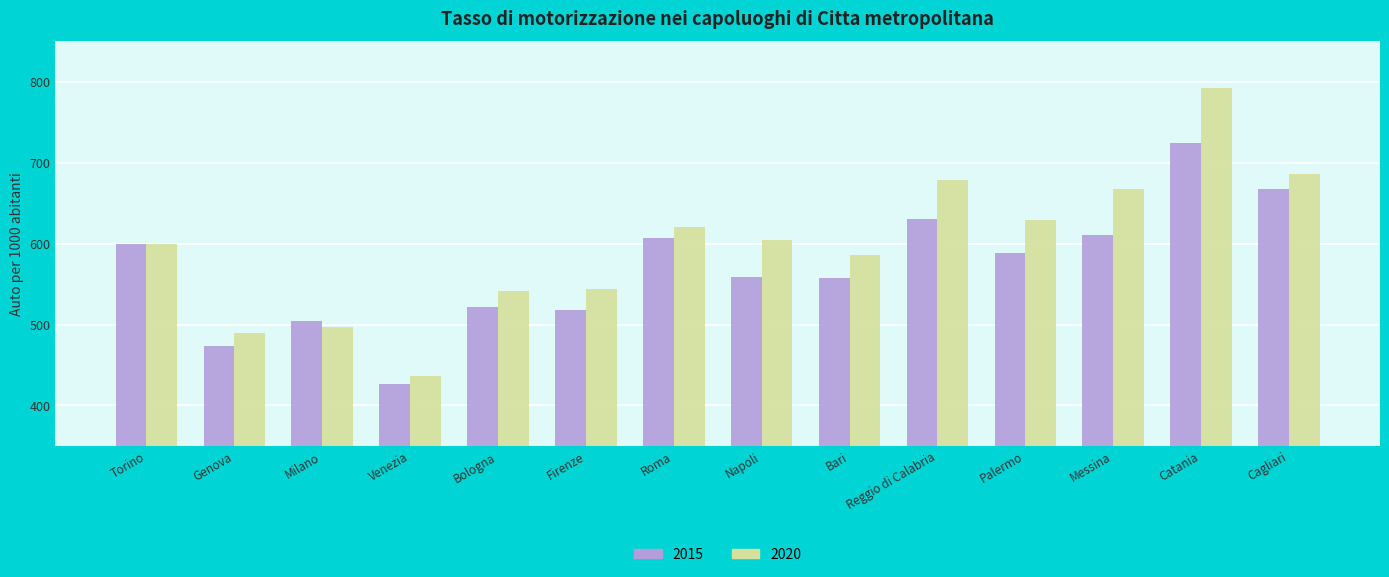

What is the label of the 11th bar from the left?

Palermo